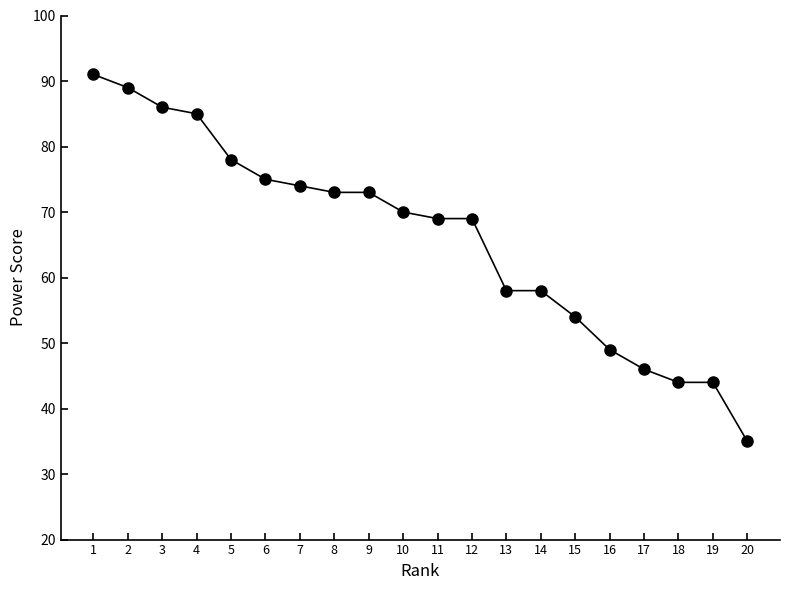

What is the approximate value at 12?

69